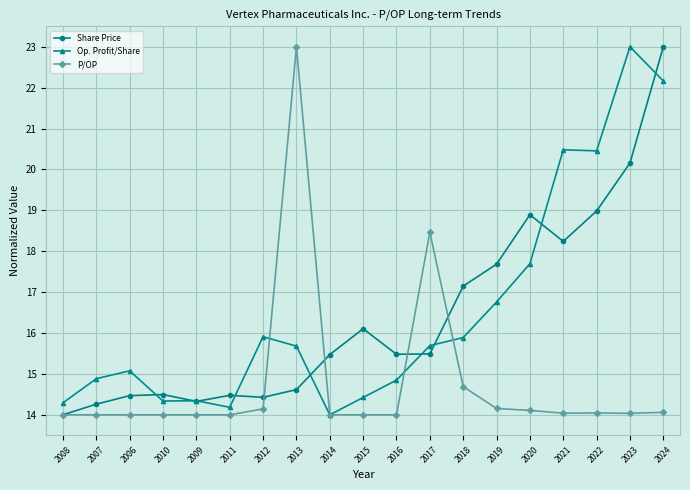

What position from the right is 2010?

16